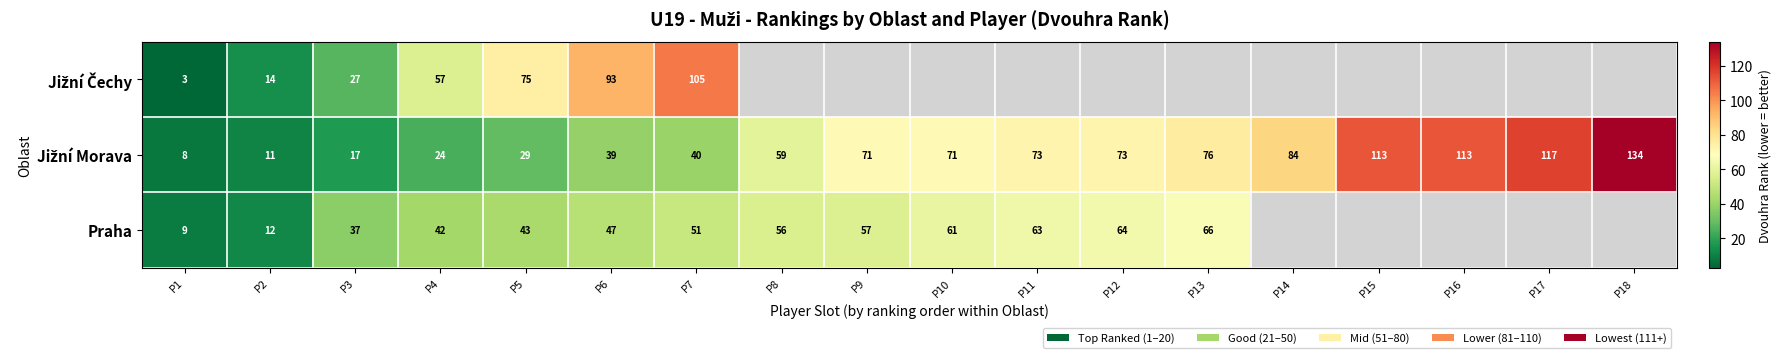

What is the difference between the highest and lowest values at P6?

54